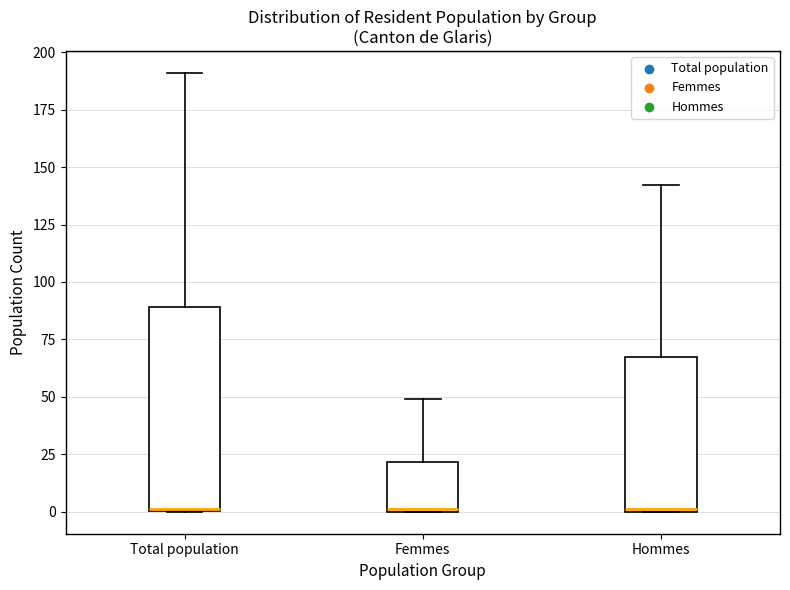

Reading left to right, read every box against the y-axis: the position of its median line, the range the box covers, and the ends of its whiskers. The values are not printed on the chart, so give them approximately, as read against the axis.

Total population: median 0 (drawn on the box's lower edge), box 0 to 90, whiskers 0 to 190
Femmes: median 0, box 0 to 20, whiskers 0 to 50
Hommes: median 0, box 0 to 70, whiskers 0 to 140